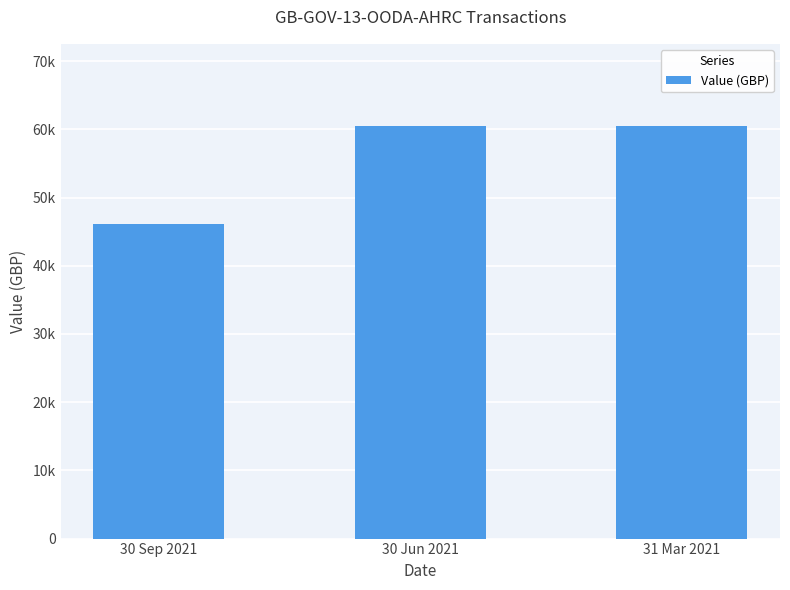

Count the number of data series in this chart.

1